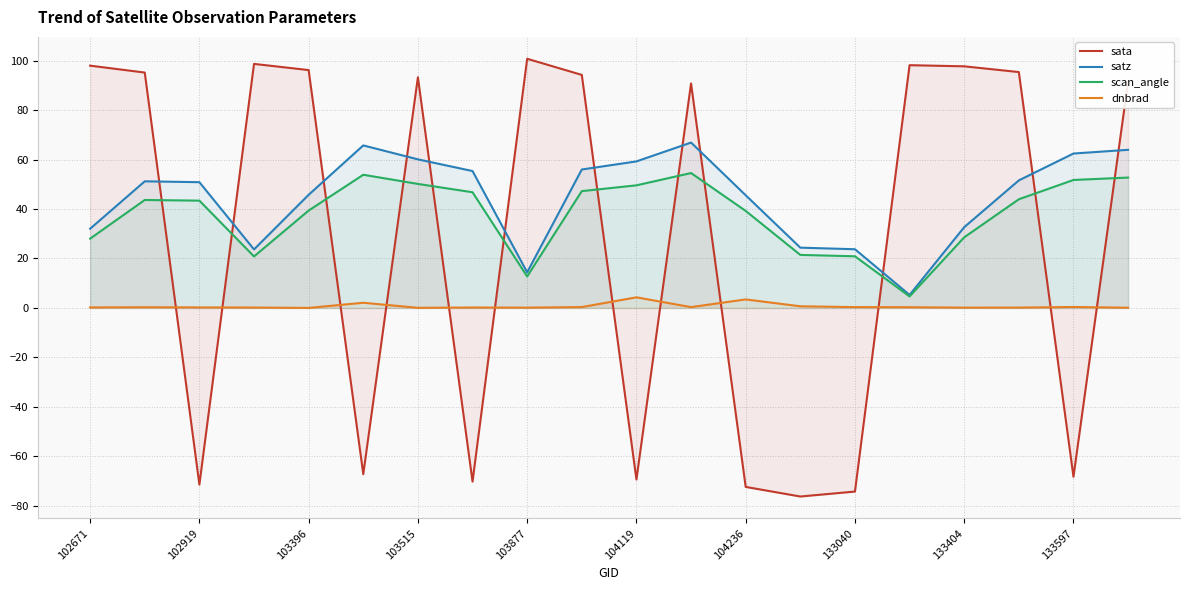

At 102671, list the series in order from smallest to largest.

dnbrad, scan_angle, satz, sata